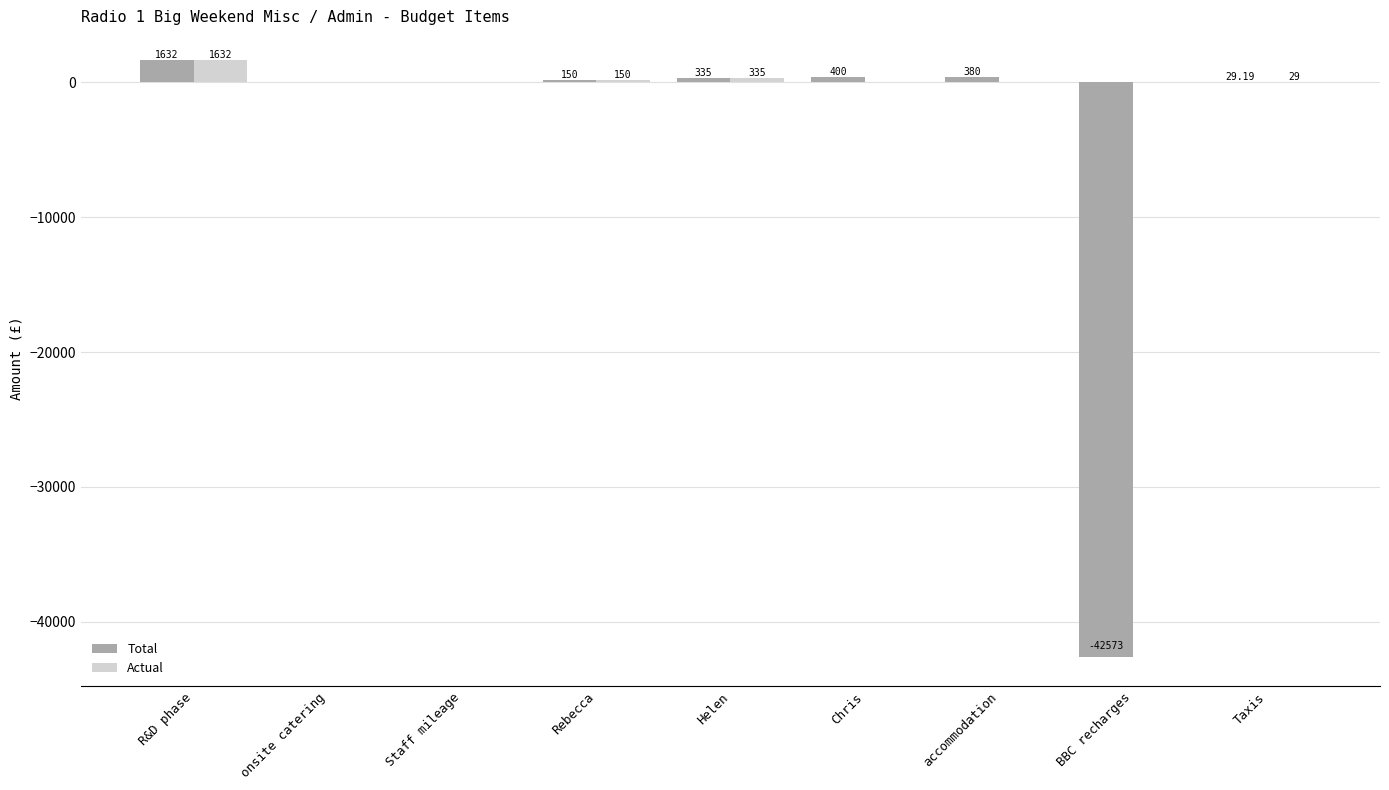

How many groups of bars are there?

9